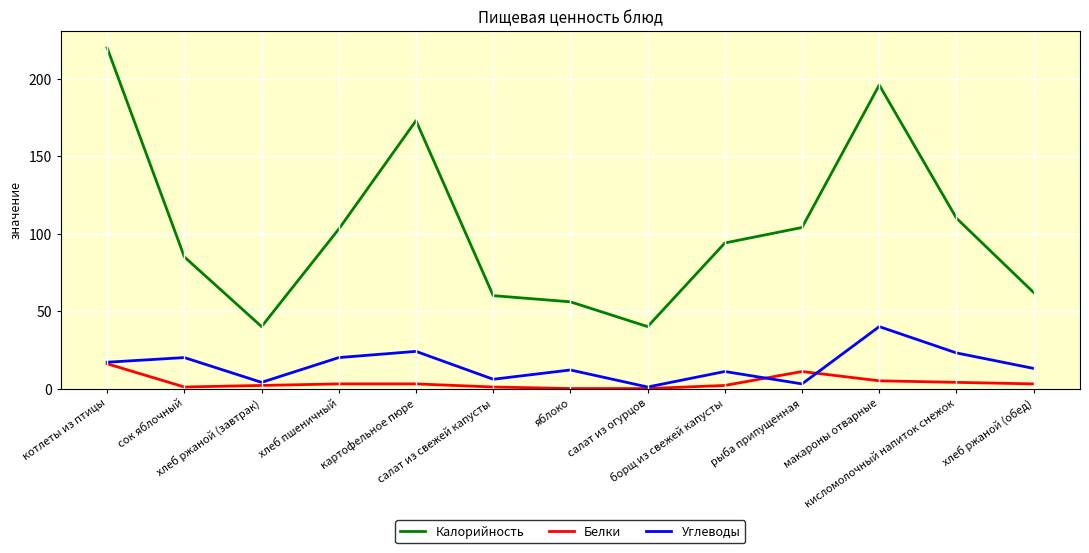

What is the approximate value of Углеводы at салат из свежей капусты, to the nearest 10?

10